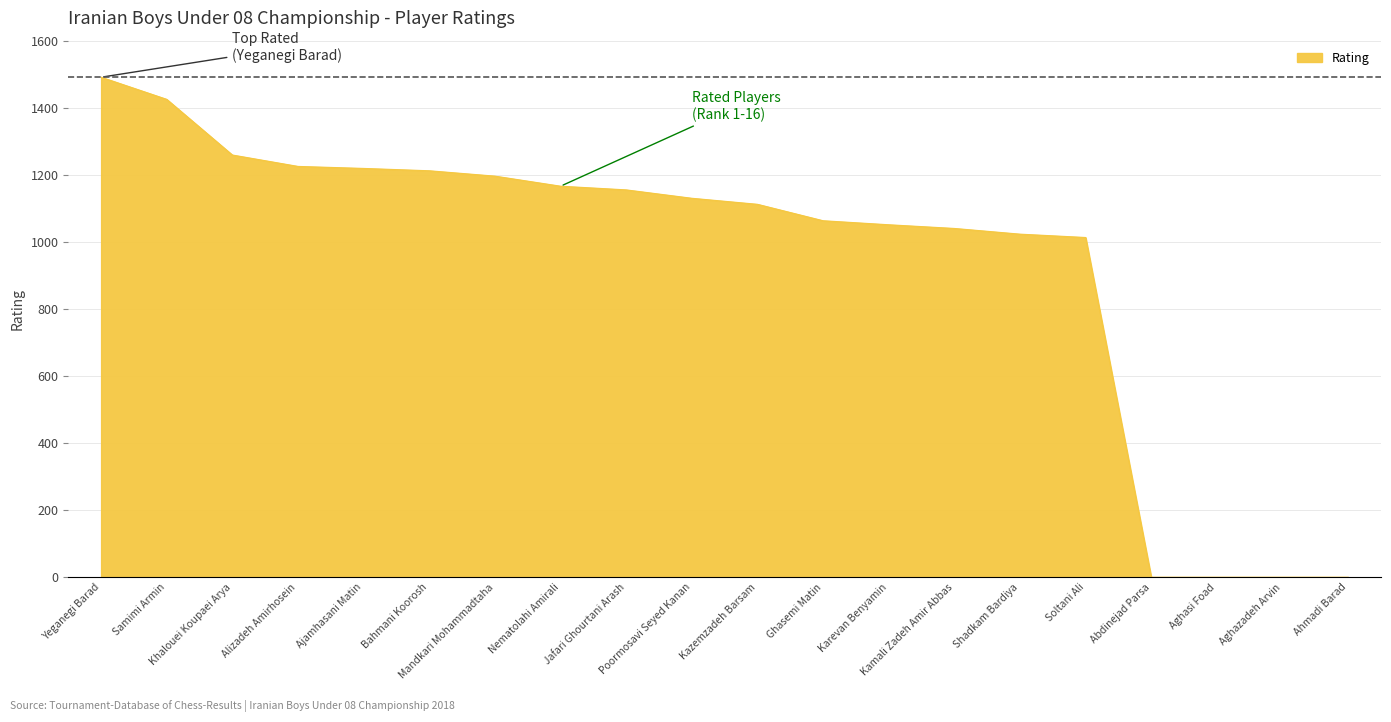

The chart shows a value of 0 at Abdinejad Parsa. True or false?

True